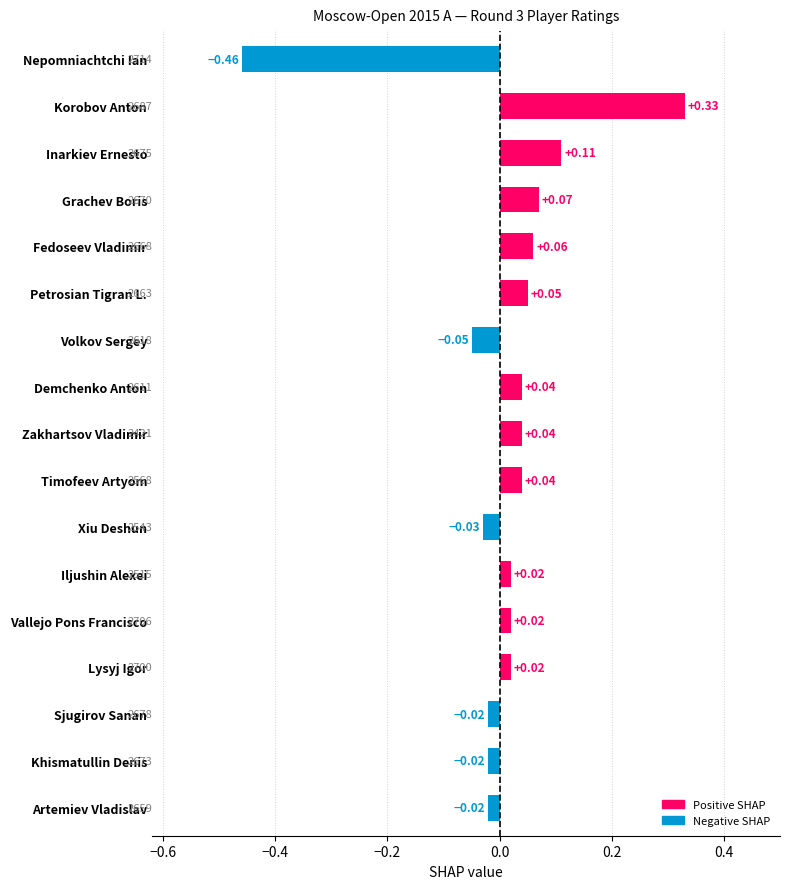

How many values are below zero?

6